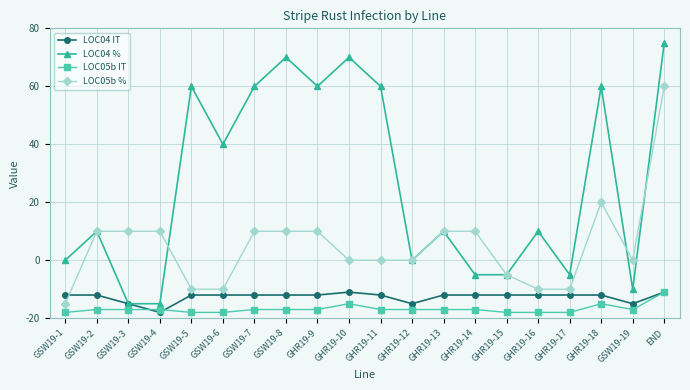

Reading left to right, list all the values displayed in this chart.

LOC04 IT: 8	8	5	2	8	8	8	8	8	9	8	5	8	8	8	8	8	8	5	9
LOC04 %: 20	30	5	5	80	60	80	90	80	90	80	20	30	15	15	30	15	80	10	95
LOC05b IT: 2	3	3	3	2	2	3	3	3	5	3	3	3	3	2	2	2	5	3	9
LOC05b %: 5	30	30	30	10	10	30	30	30	20	20	20	30	30	15	10	10	40	20	80